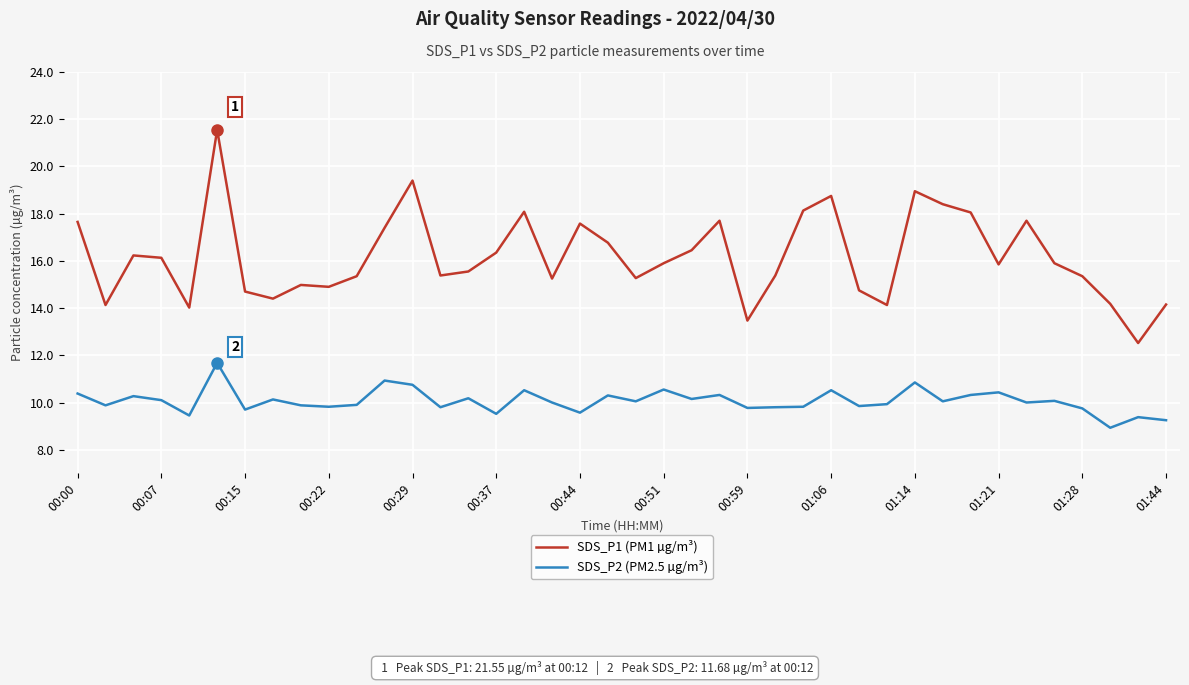

Does the chart have visible grid lines?

Yes